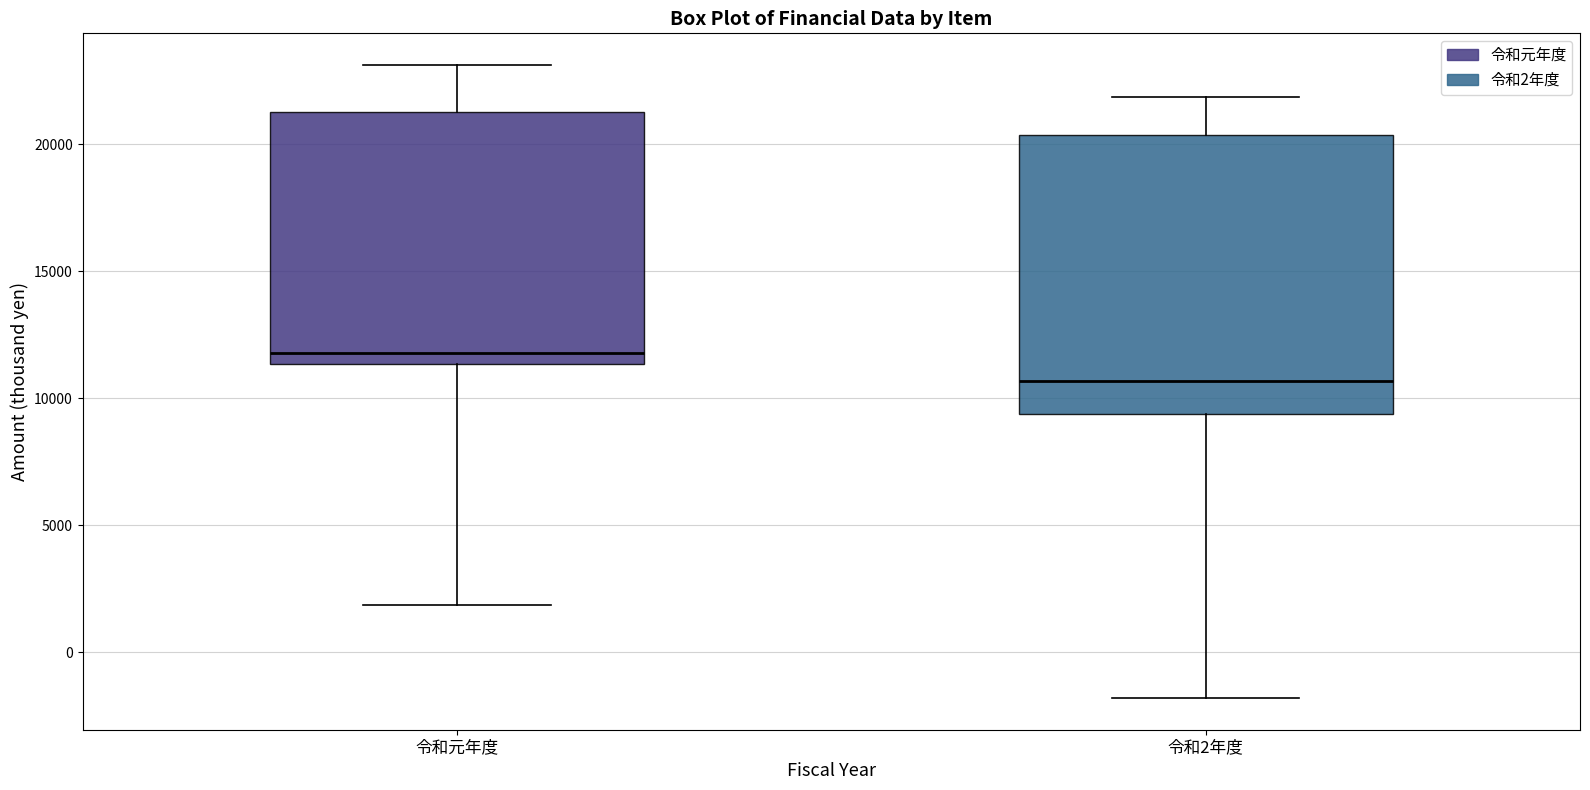

Which box has the lowest median line?

令和2年度